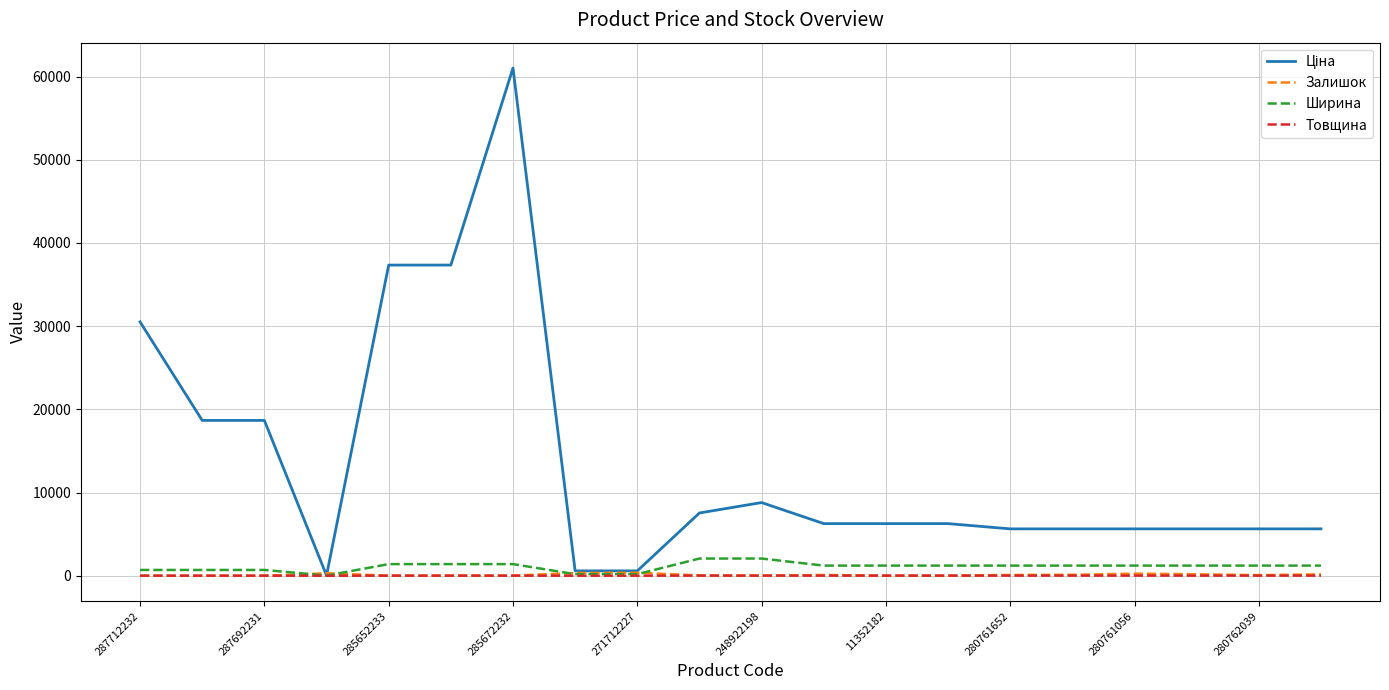

Count the number of categories in the chart.

20